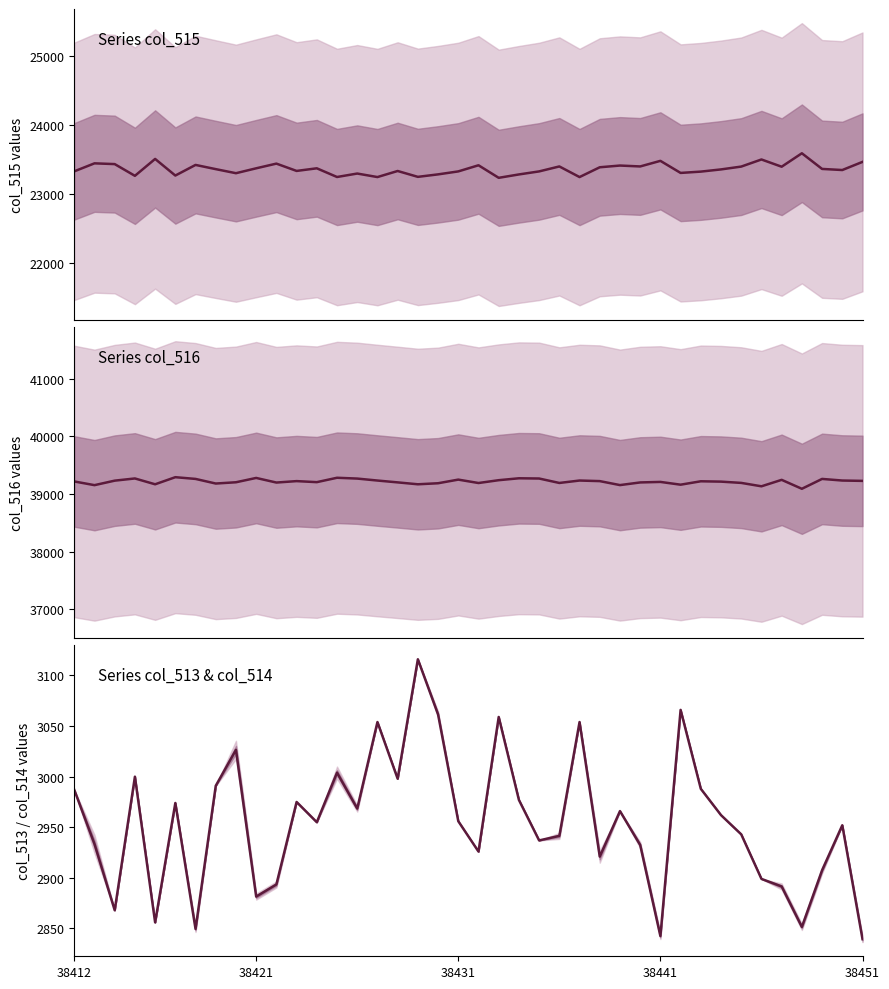

Where is col_515 nearest to the value 23412?

27